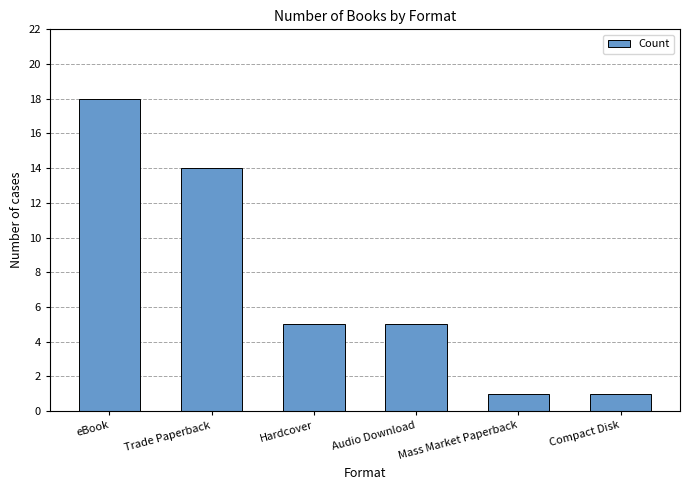

What is the change in value from eBook to Compact Disk?

-17